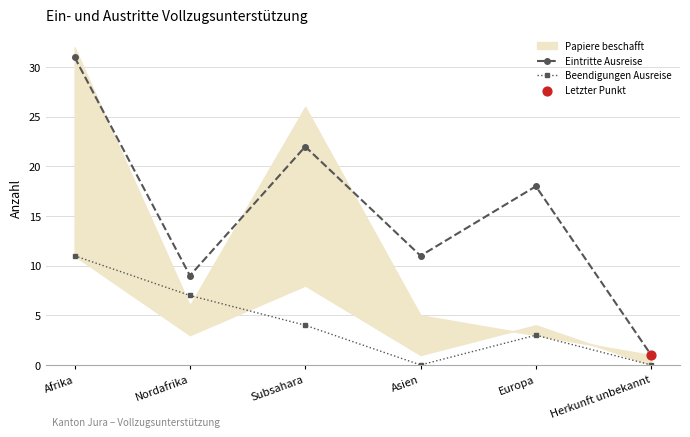

Which series contains the highest Y value?

Eintritte Ausreise